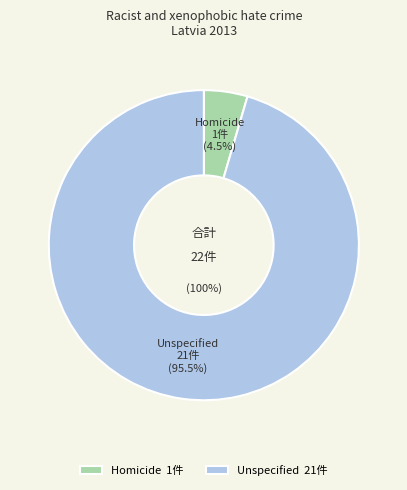

Combined, what portion of the pie is Homicide and Unspecified?

100.0%